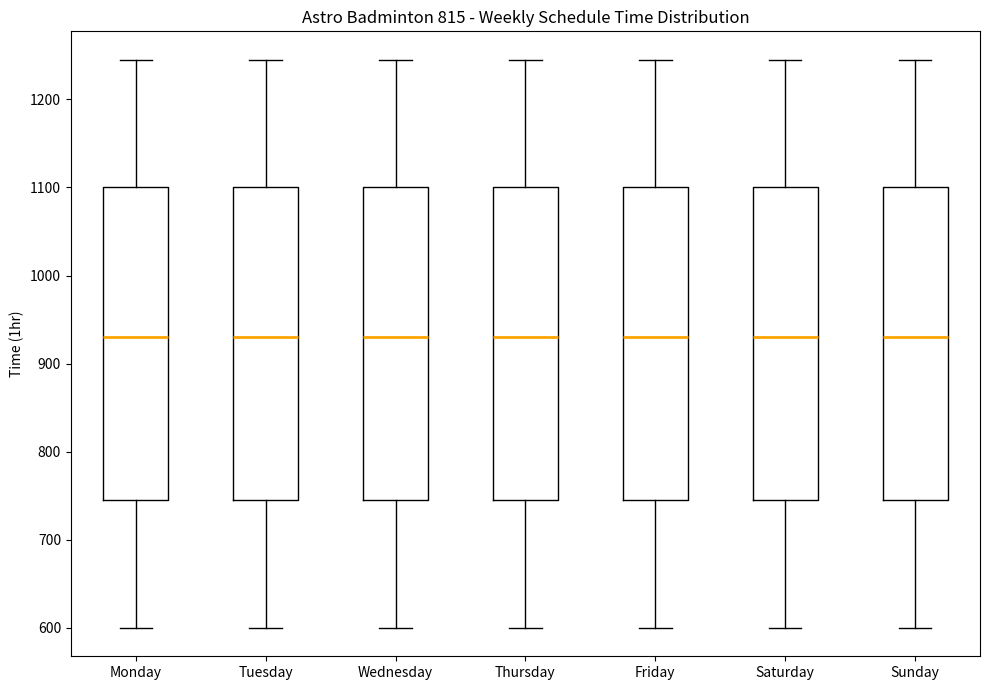

Reading left to right, transcribe this box plot: for each box, give where its median line is, the range the box spans, and where its two whiskers end, as read against the y-axis. The values are not printed on the chart, so give them approximately, as read against the axis.

Monday: median 930, box 750 to 1100, whiskers 600 to 1250
Tuesday: median 930, box 750 to 1100, whiskers 600 to 1250
Wednesday: median 930, box 750 to 1100, whiskers 600 to 1250
Thursday: median 930, box 750 to 1100, whiskers 600 to 1250
Friday: median 930, box 750 to 1100, whiskers 600 to 1250
Saturday: median 930, box 750 to 1100, whiskers 600 to 1250
Sunday: median 930, box 750 to 1100, whiskers 600 to 1250